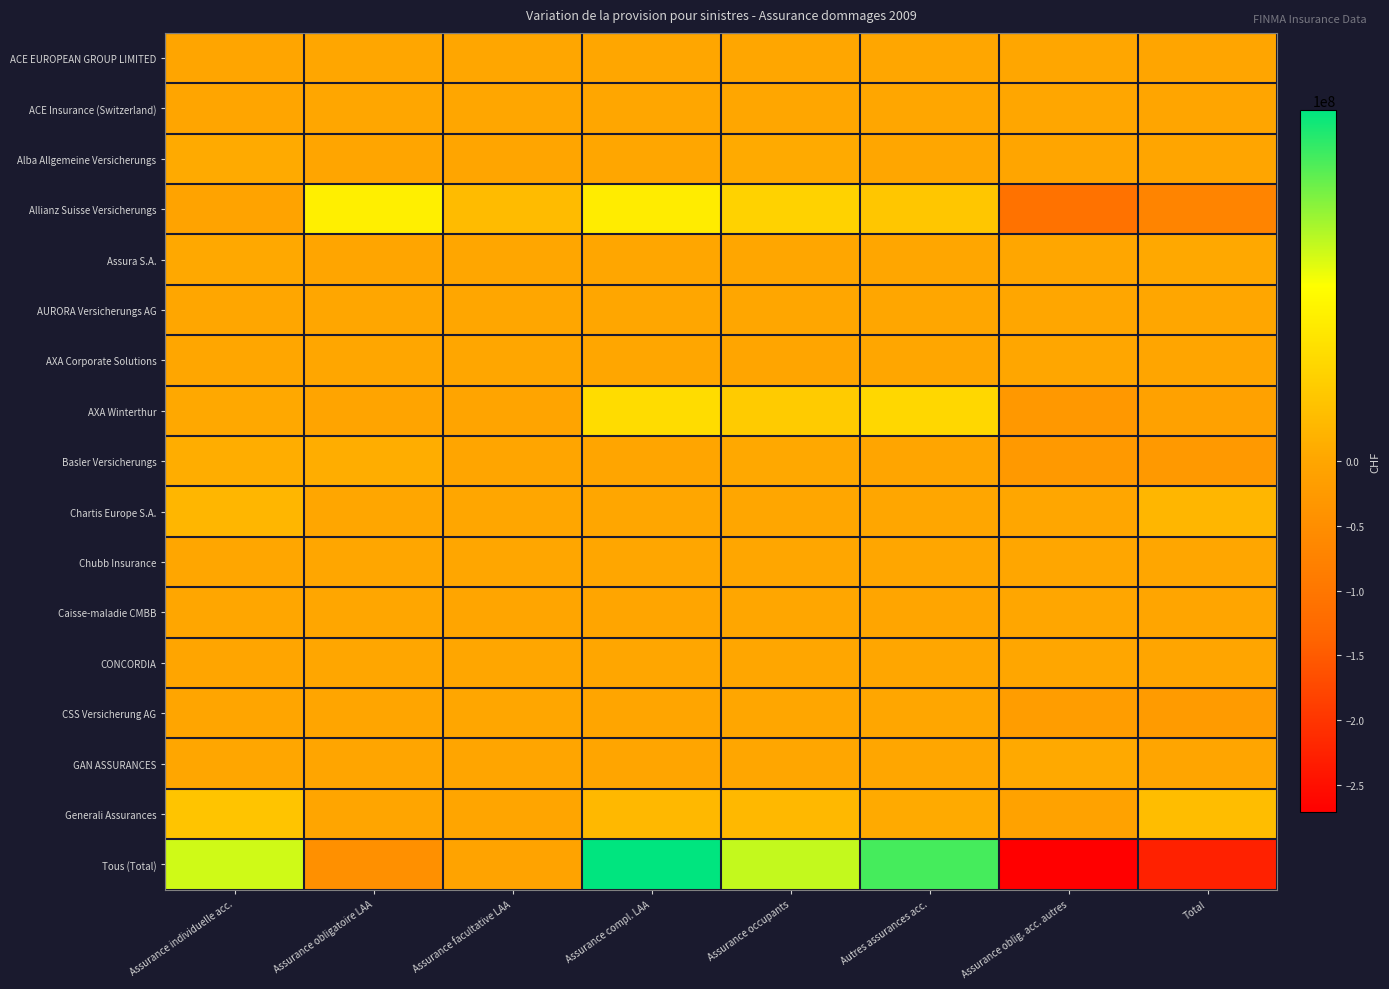

Rank the series at Assurance compl. LAA from highest to lowest value.

Tous (Total), Allianz Suisse Versicherungs, AXA Winterthur, Generali Assurances, Alba Allgemeine Versicherungs, Assura S.A., ACE EUROPEAN GROUP LIMITED, ACE Insurance (Switzerland), AURORA Versicherungs AG, AXA Corporate Solutions, Chartis Europe S.A., Chubb Insurance, CONCORDIA, Caisse-maladie CMBB, GAN ASSURANCES, CSS Versicherung AG, Basler Versicherungs